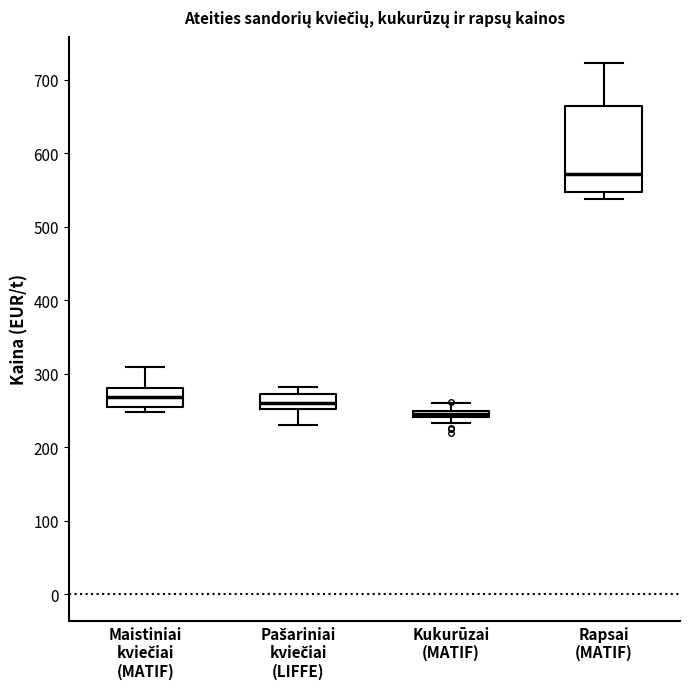

Where is the lower edge of the box for Pašariniai kviečiai (LIFFE) on the y-axis? The values are not printed on the chart, so give them approximately, as read against the axis.

250